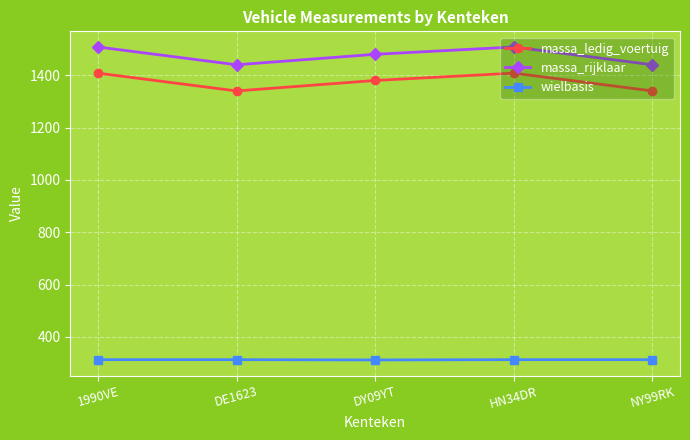

What is the difference between the maximum and minimum values in the massa_ledig_voertuig series?

68